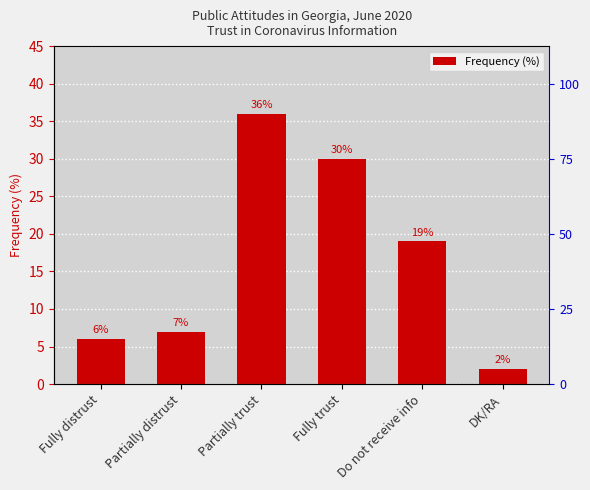

Approximately how many times larger is the value at Partially trust compared to DK/RA?

18.0